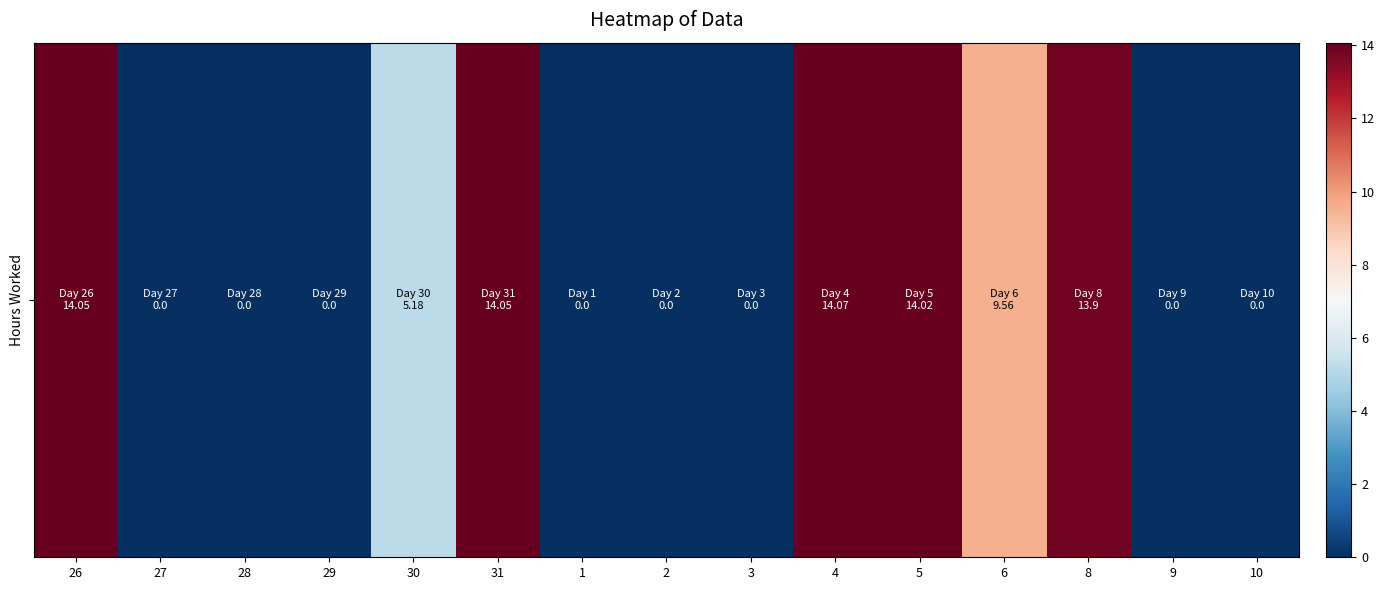

What is the greatest value displayed?

14.1